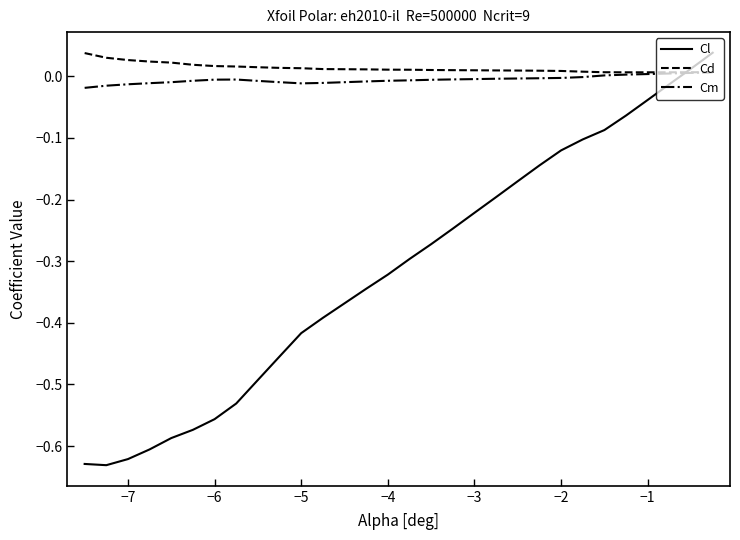

Is this an area chart (filled region under the line)?

No